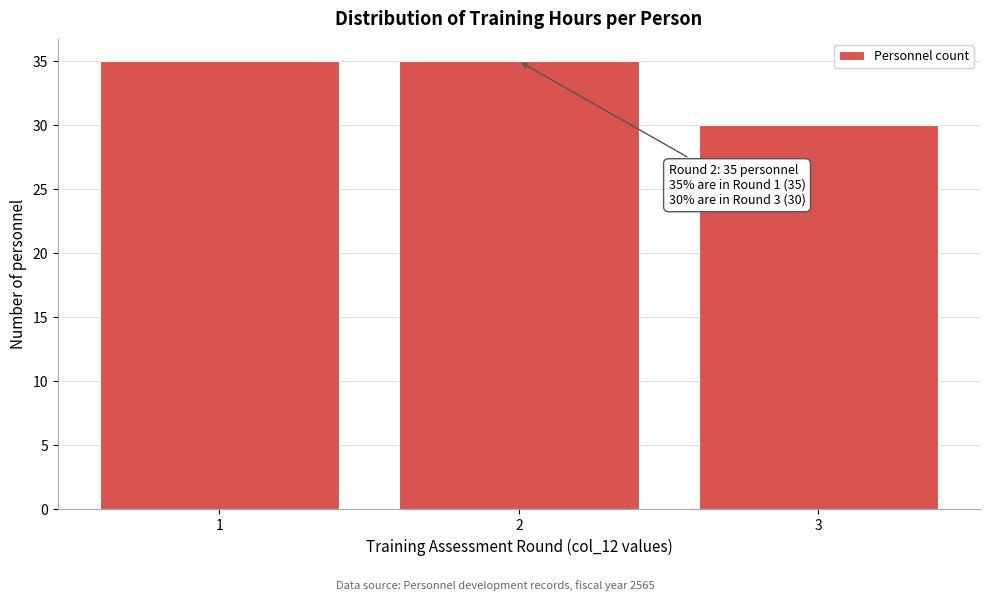

Reading right to left, transcribe all the data shown in this chart.

3=30	2=35	1=35